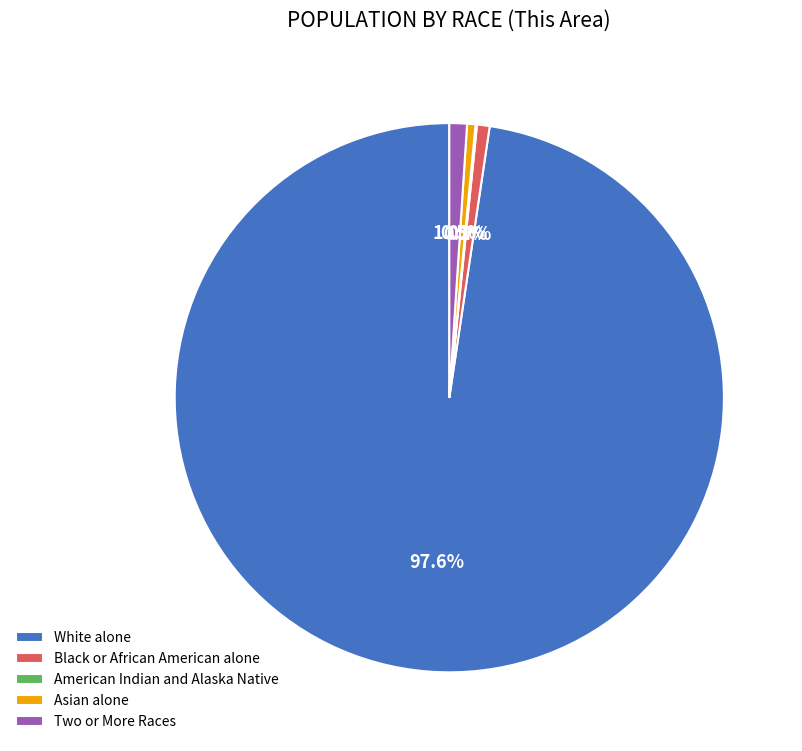

Approximately how many times larger is the value at White alone compared to Black or African American alone?

131.4